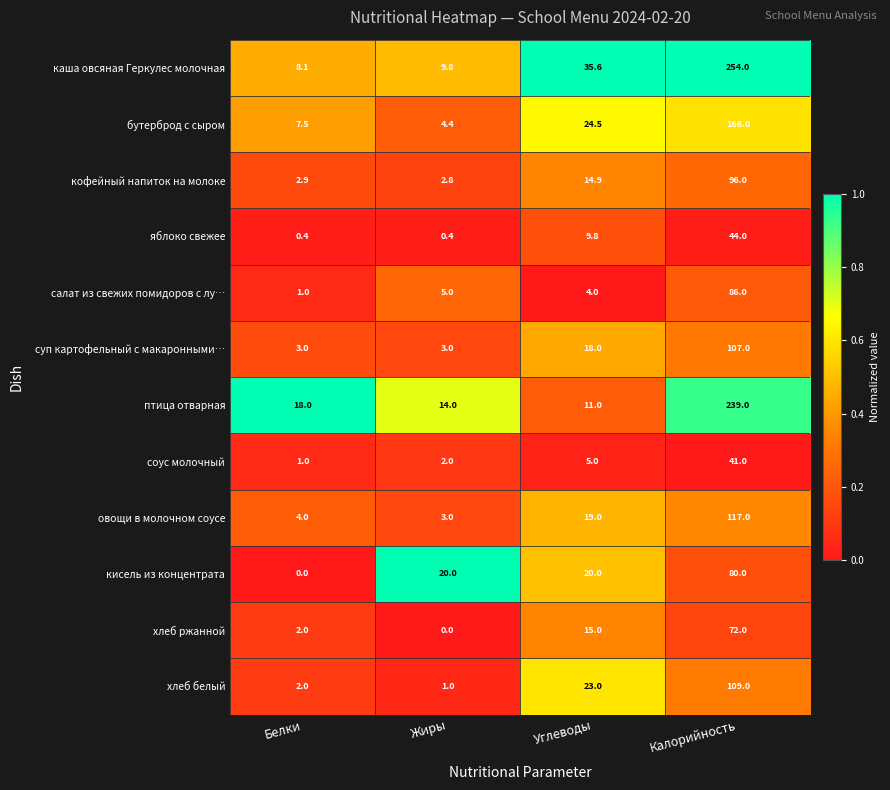

What is the greatest value displayed?

254.0